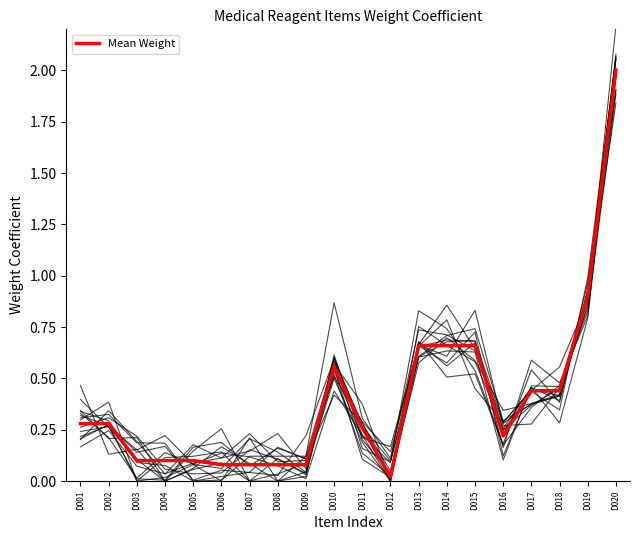

How many points are lower than both their immediate neighbors (excluding endpoints)?

2